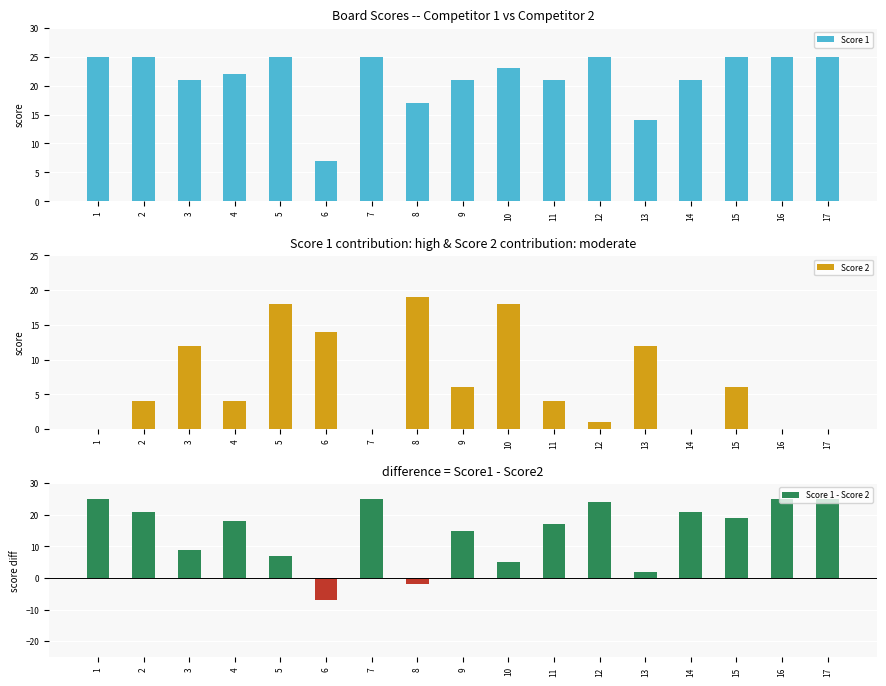

How many positive values does the Score 2 series have?

12